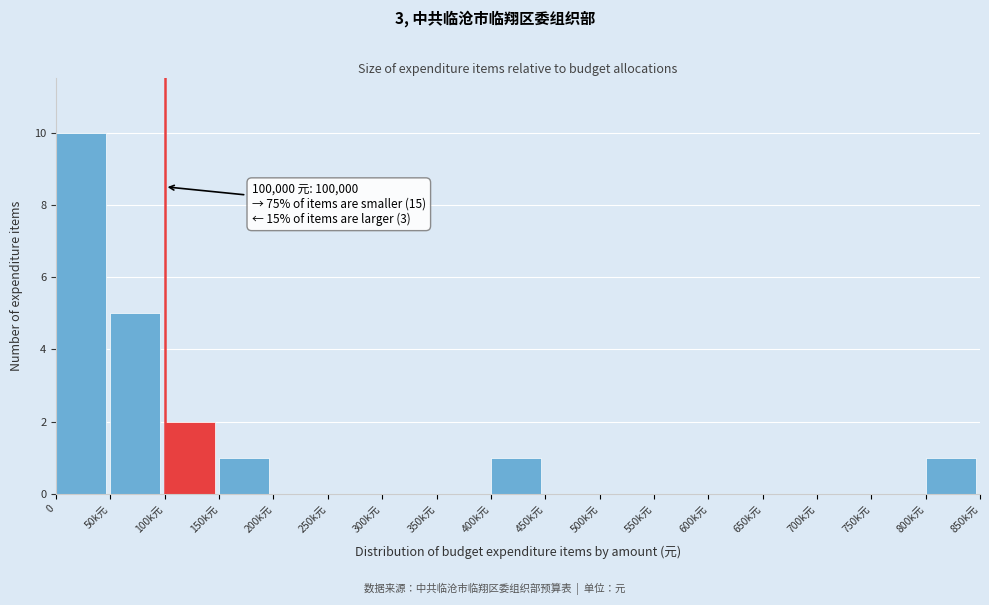

Reading left to right, list all the values displayed in this chart.

0=10	50k元=5	100k元=2	150k元=1	200k元=0	250k元=0	300k元=0	350k元=0	400k元=1	450k元=0	500k元=0	550k元=0	600k元=0	650k元=0	700k元=0	750k元=0	800k元=1